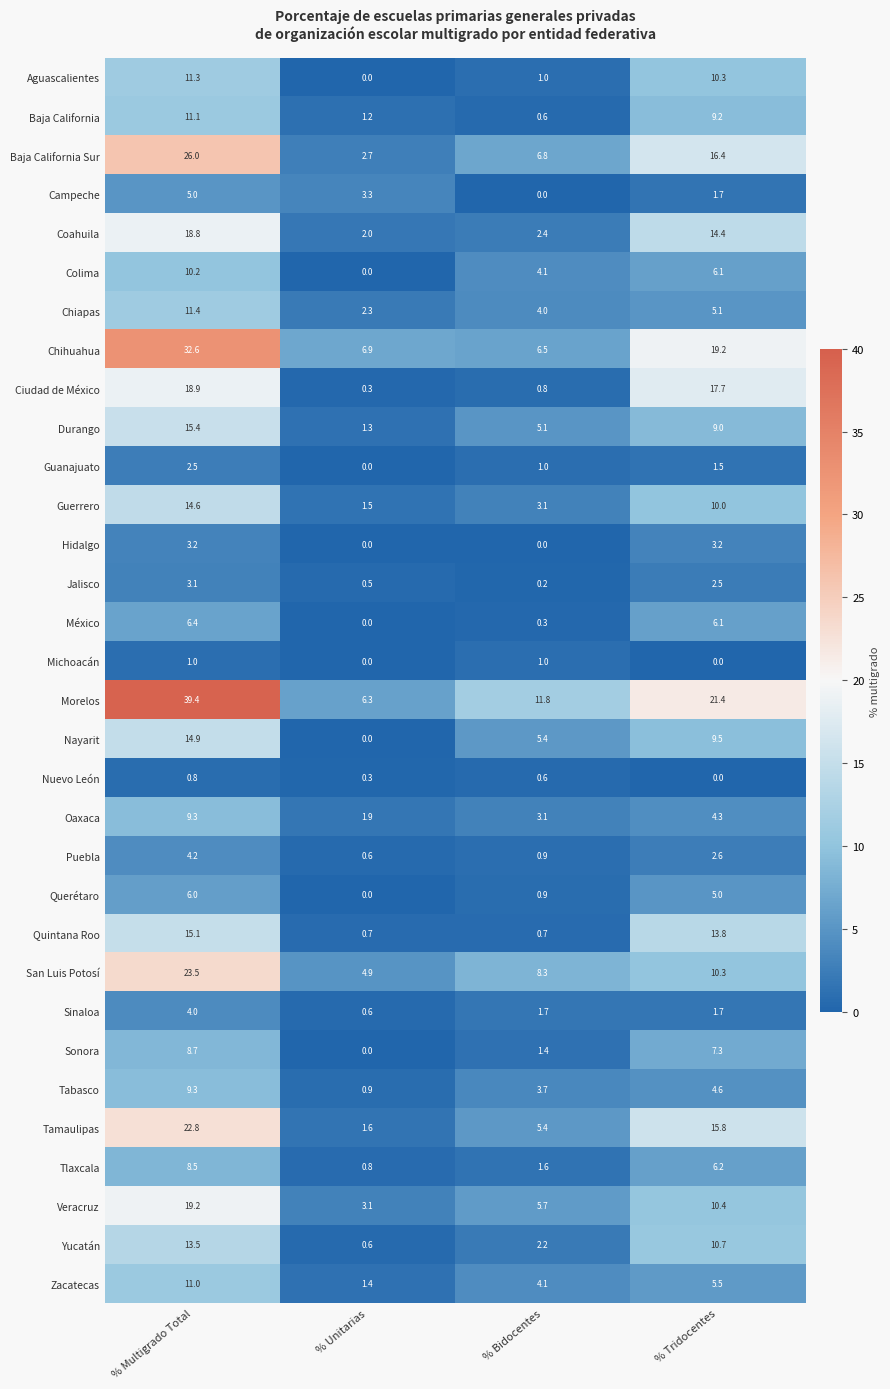

The value of Zacatecas at % Unitarias is 2.5. True or false?

False